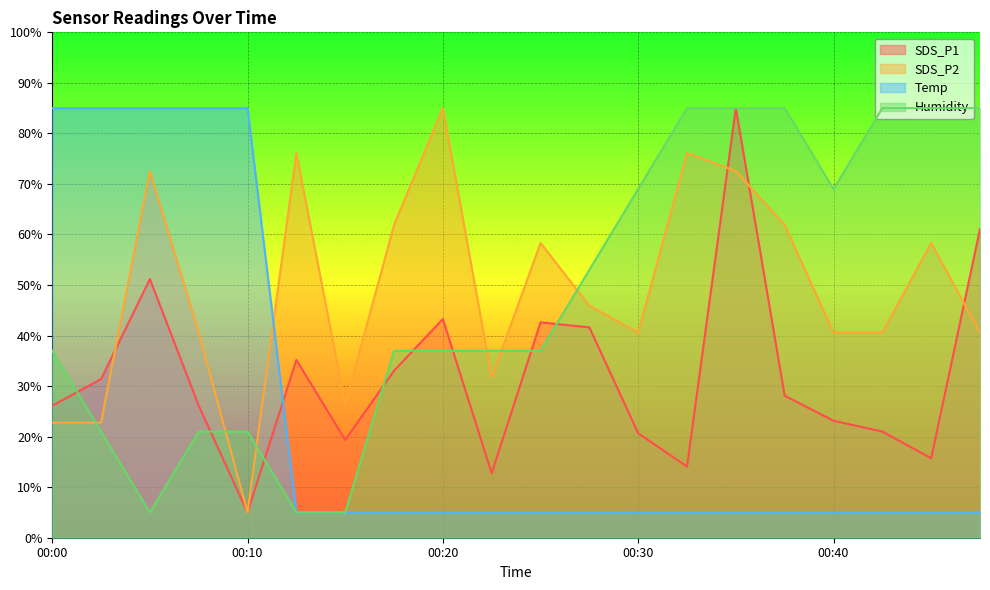

What is the maximum value for SDS_P2?

85.0